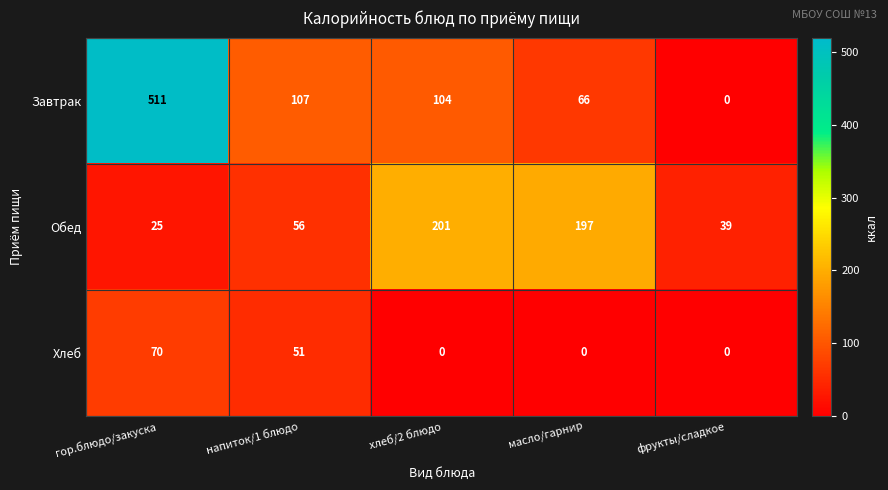

At how many categories does at least one series exceed 262?

1